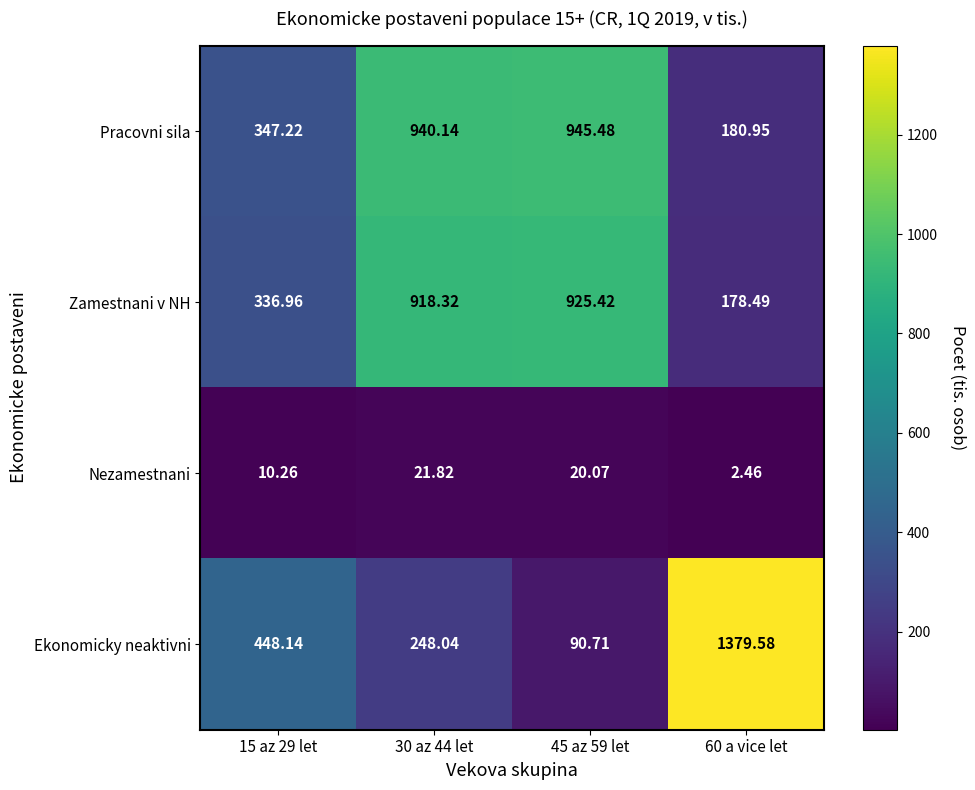

Which series has the widest spread of values?

Ekonomicky neaktivni